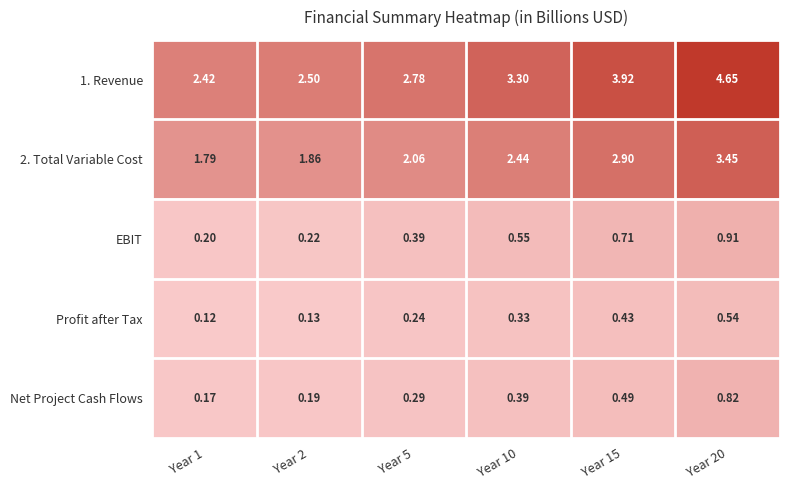

Is the value of EBIT at Year 15 greater than the value of Net Project Cash Flows at Year 10?

Yes